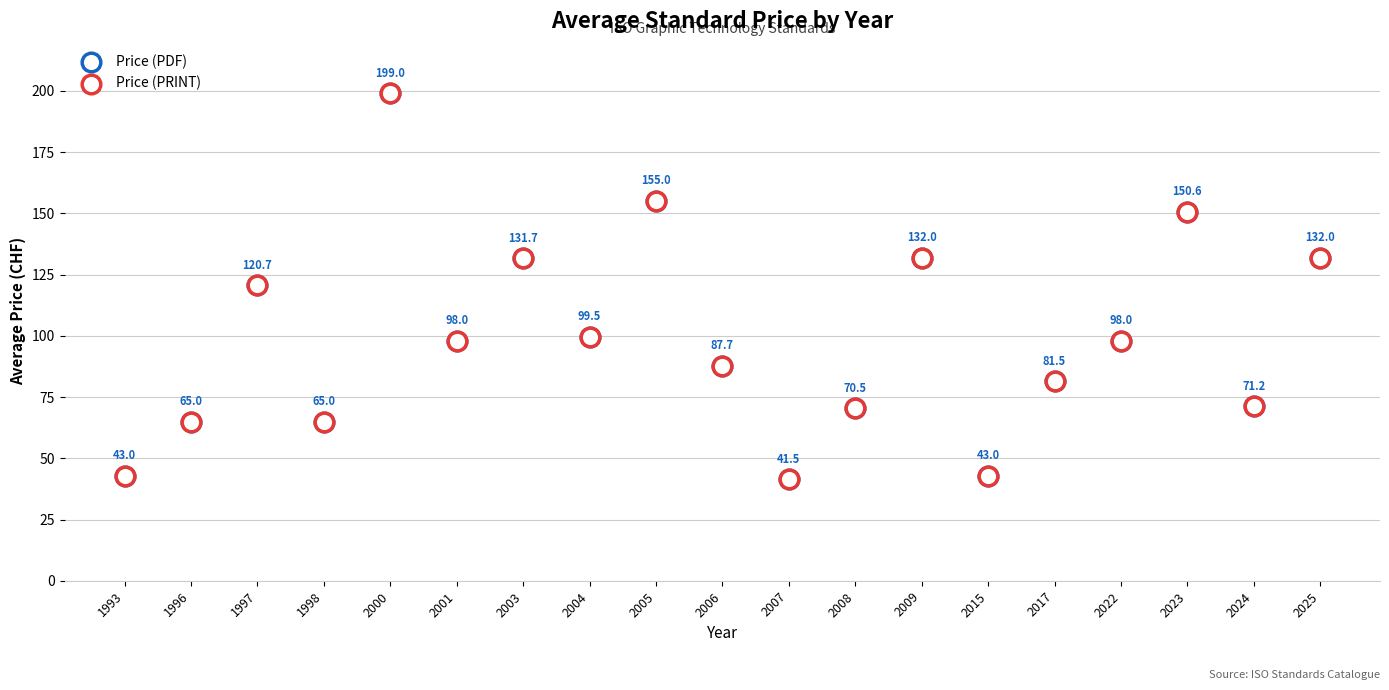

What are all the series names shown in the legend?

Price (PDF), Price (PRINT)